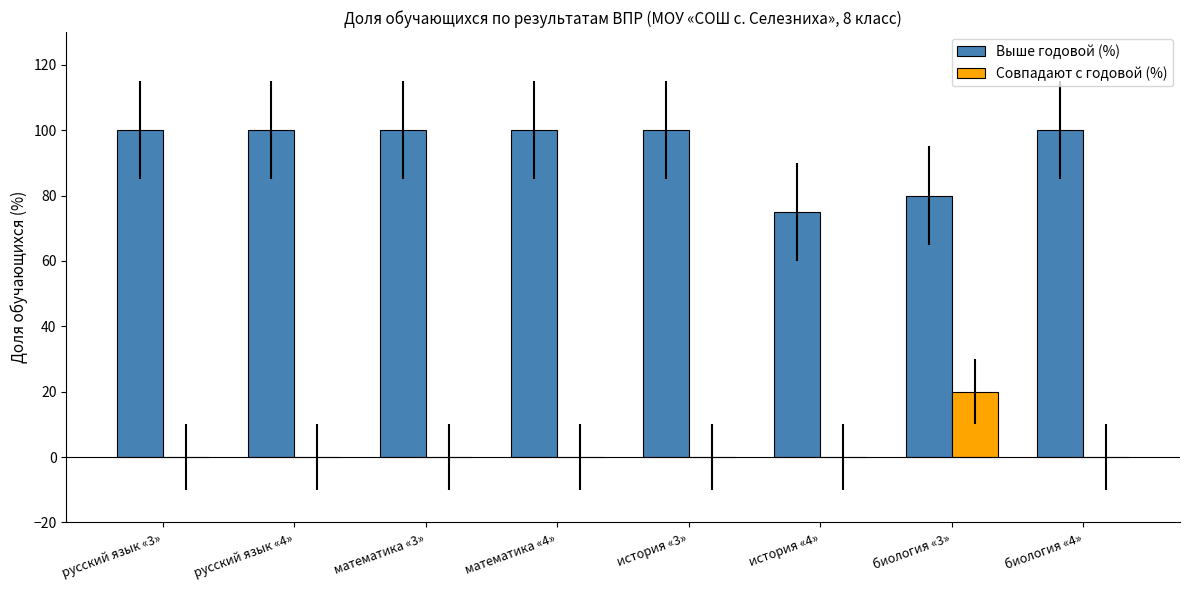

What is the sum of the Выше годовой (%) values at русский язык «3» and биология «4»?

200